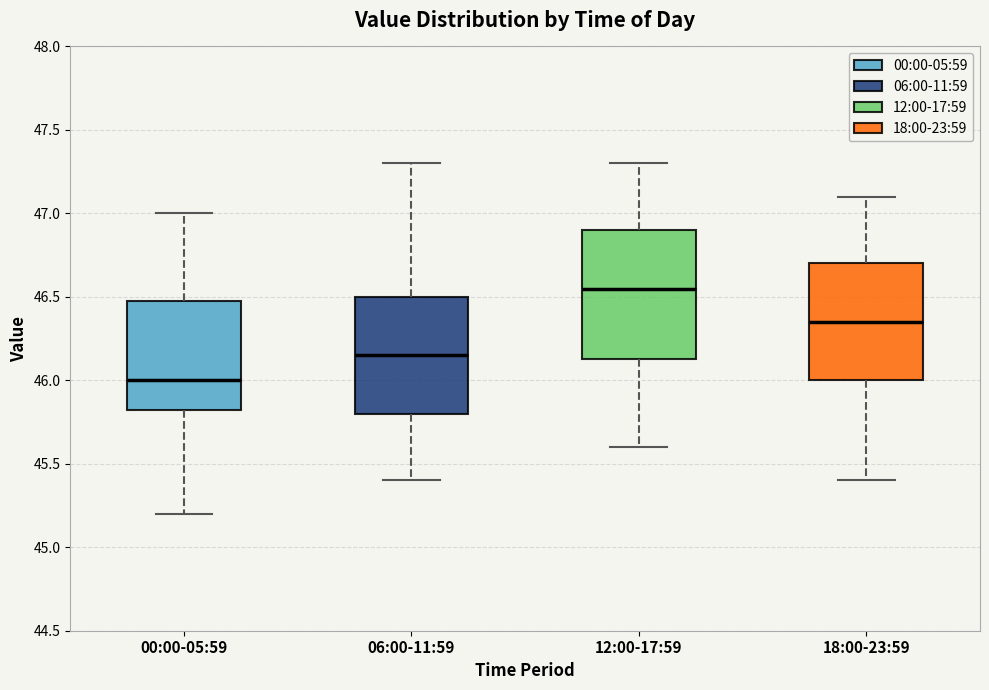

Reading left to right, transcribe this box plot: for each box, give where its median line is, the range the box spans, and where its two whiskers end, as read against the y-axis. The values are not printed on the chart, so give them approximately, as read against the axis.

00:00-05:59: median 46.00, box 45.85 to 46.50, whiskers 45.20 to 47.00
06:00-11:59: median 46.15, box 45.80 to 46.50, whiskers 45.40 to 47.30
12:00-17:59: median 46.55, box 46.15 to 46.90, whiskers 45.60 to 47.30
18:00-23:59: median 46.35, box 46.00 to 46.70, whiskers 45.40 to 47.10